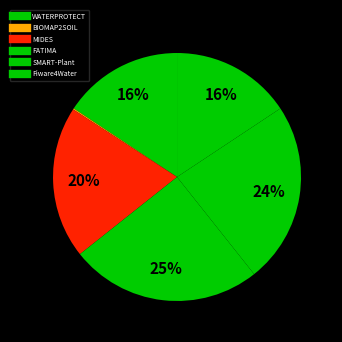

To the nearest percent, what is the difference between the largest and smallest slice percentages?

25%